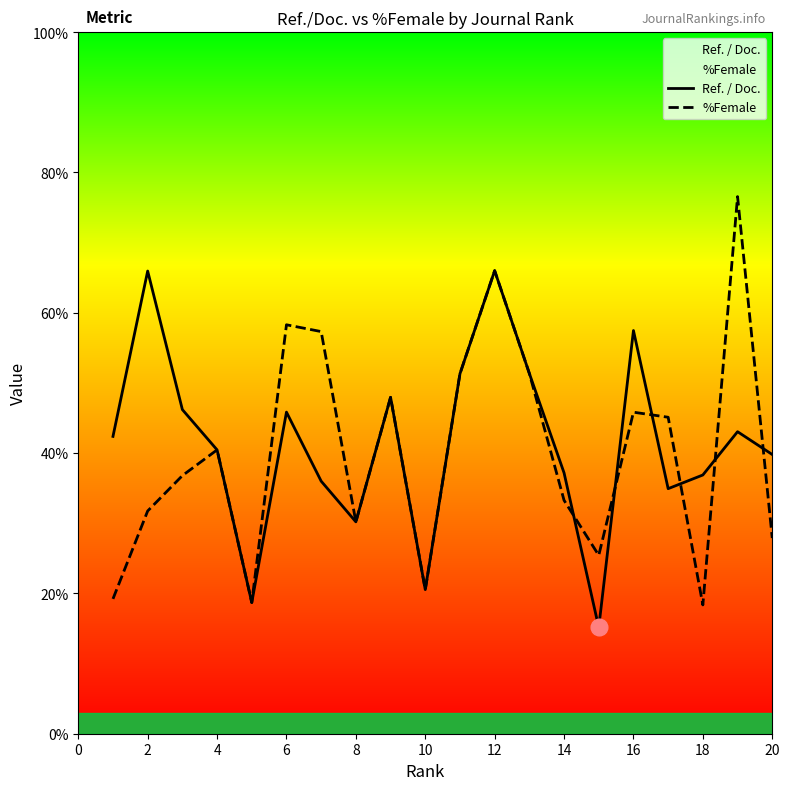

At which category does Ref. / Doc. reach its first local peak?

2